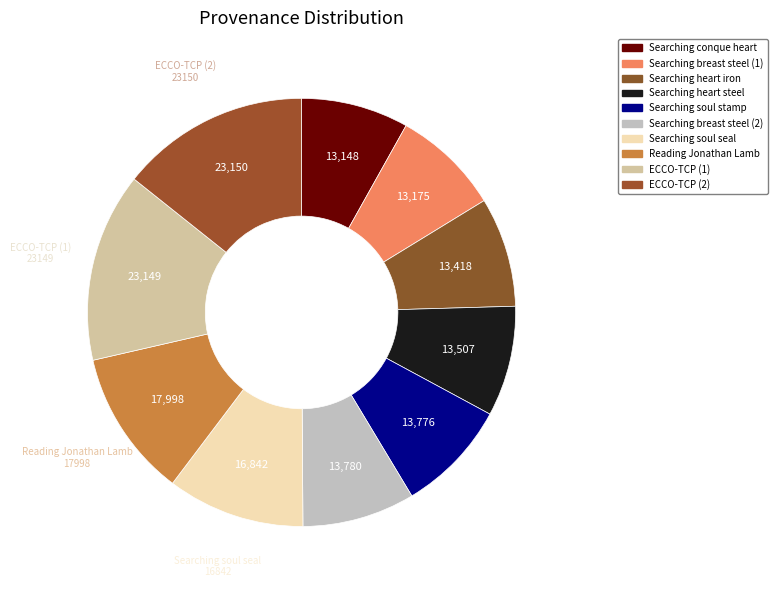

How many slices are in this pie chart?

10